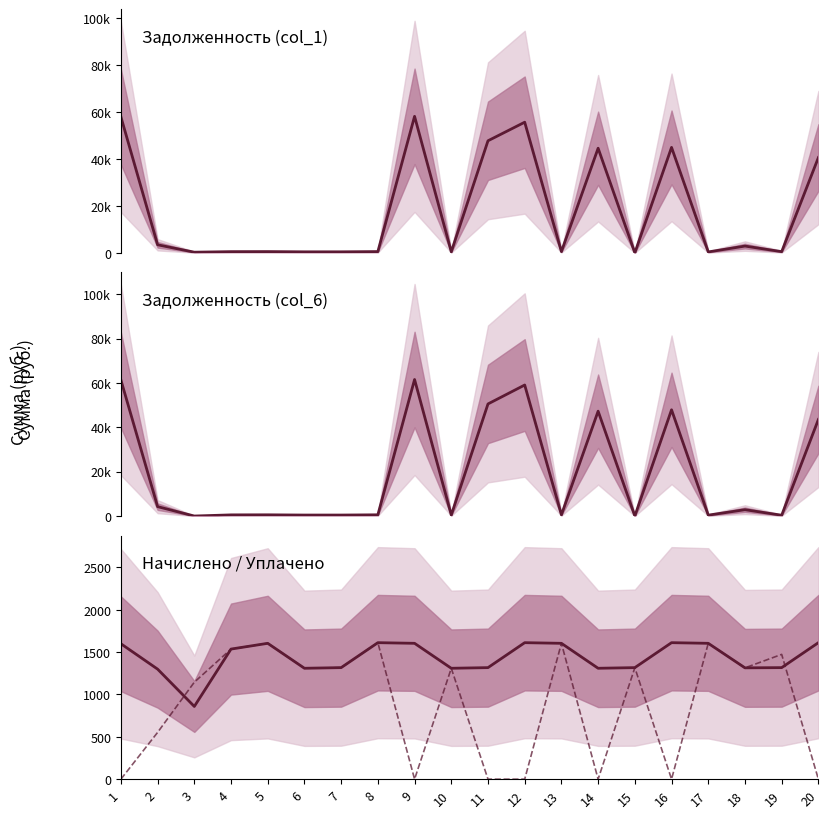

What is the sum of the задолженность (col_1) values at 10 and 20?

41027.4